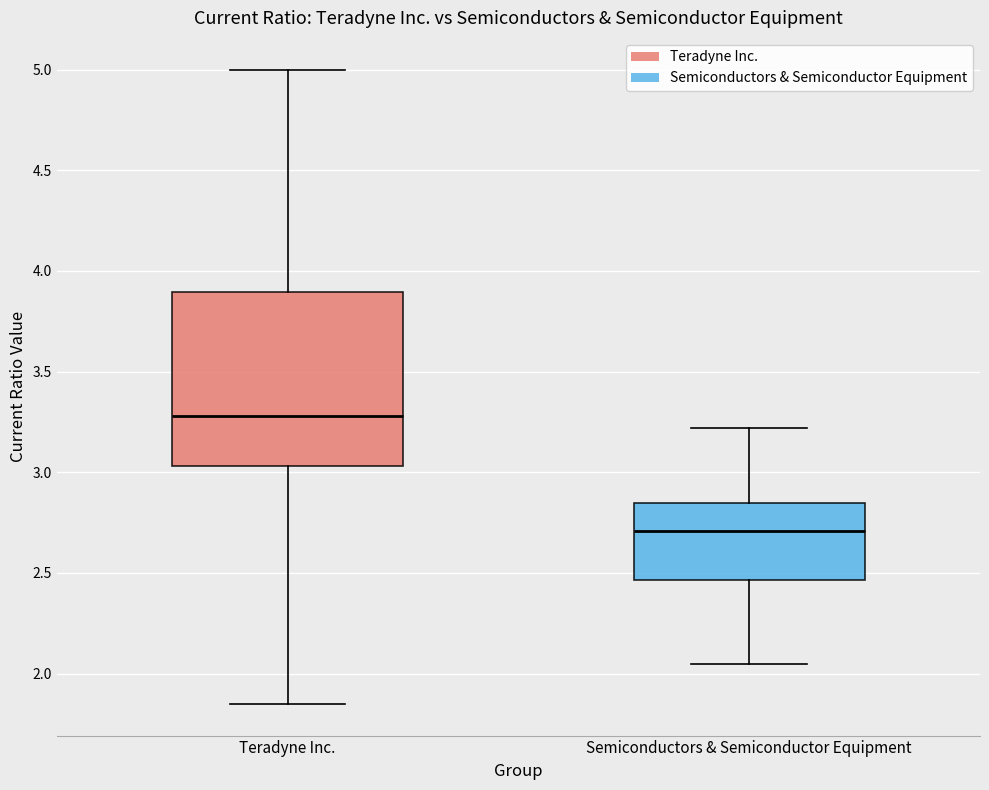

Reading left to right, read every box against the y-axis: the position of its median line, the range the box covers, and the ends of its whiskers. The values are not printed on the chart, so give them approximately, as read against the axis.

Teradyne Inc.: median 3.30, box 3.05 to 3.90, whiskers 1.85 to 5.00
Semiconductors & Semiconductor Equipment: median 2.70, box 2.45 to 2.85, whiskers 2.05 to 3.20